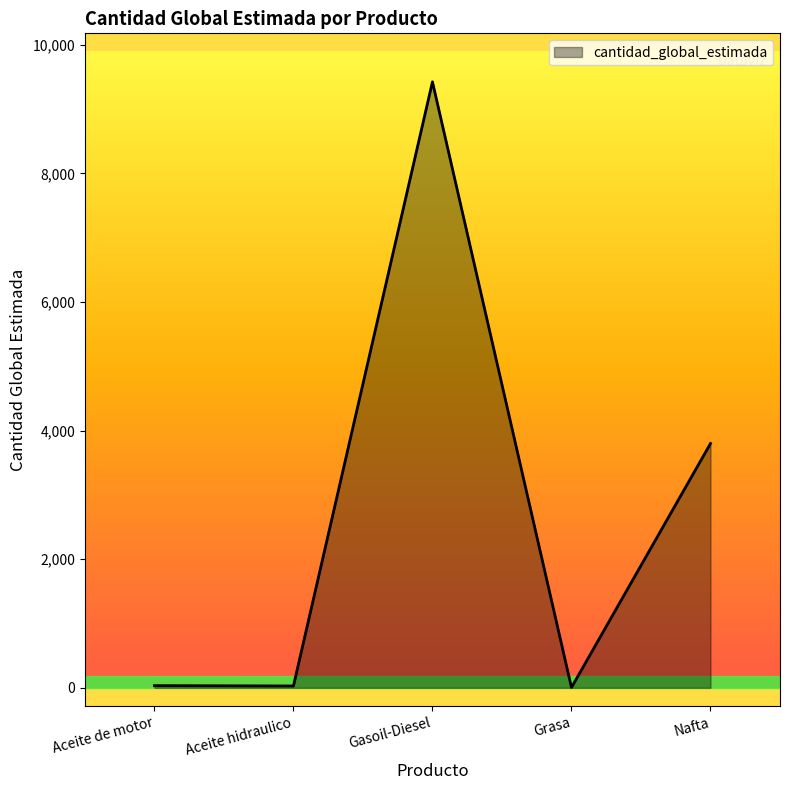

True or false: the data has more than 2 interior local peaks.

False